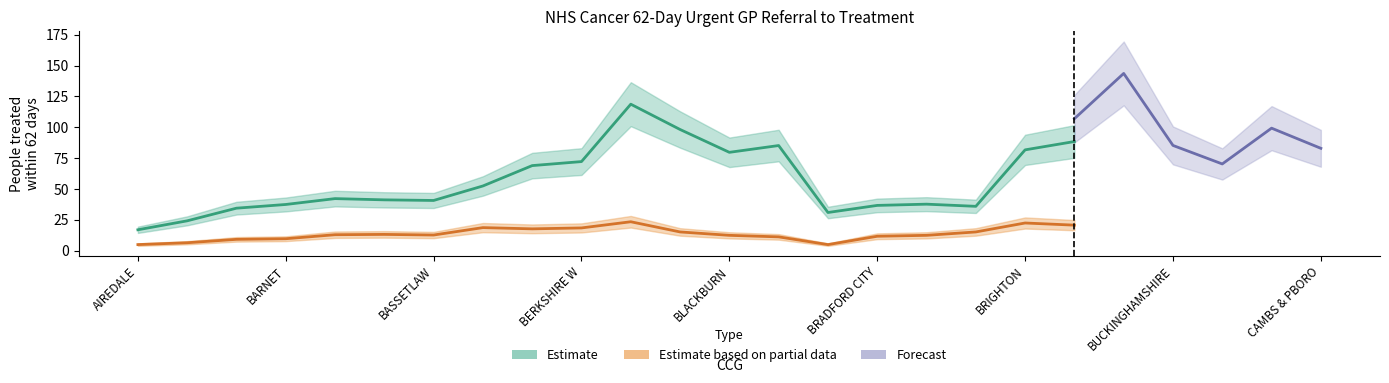

What is the spread (max minus min) of values at 22?

37